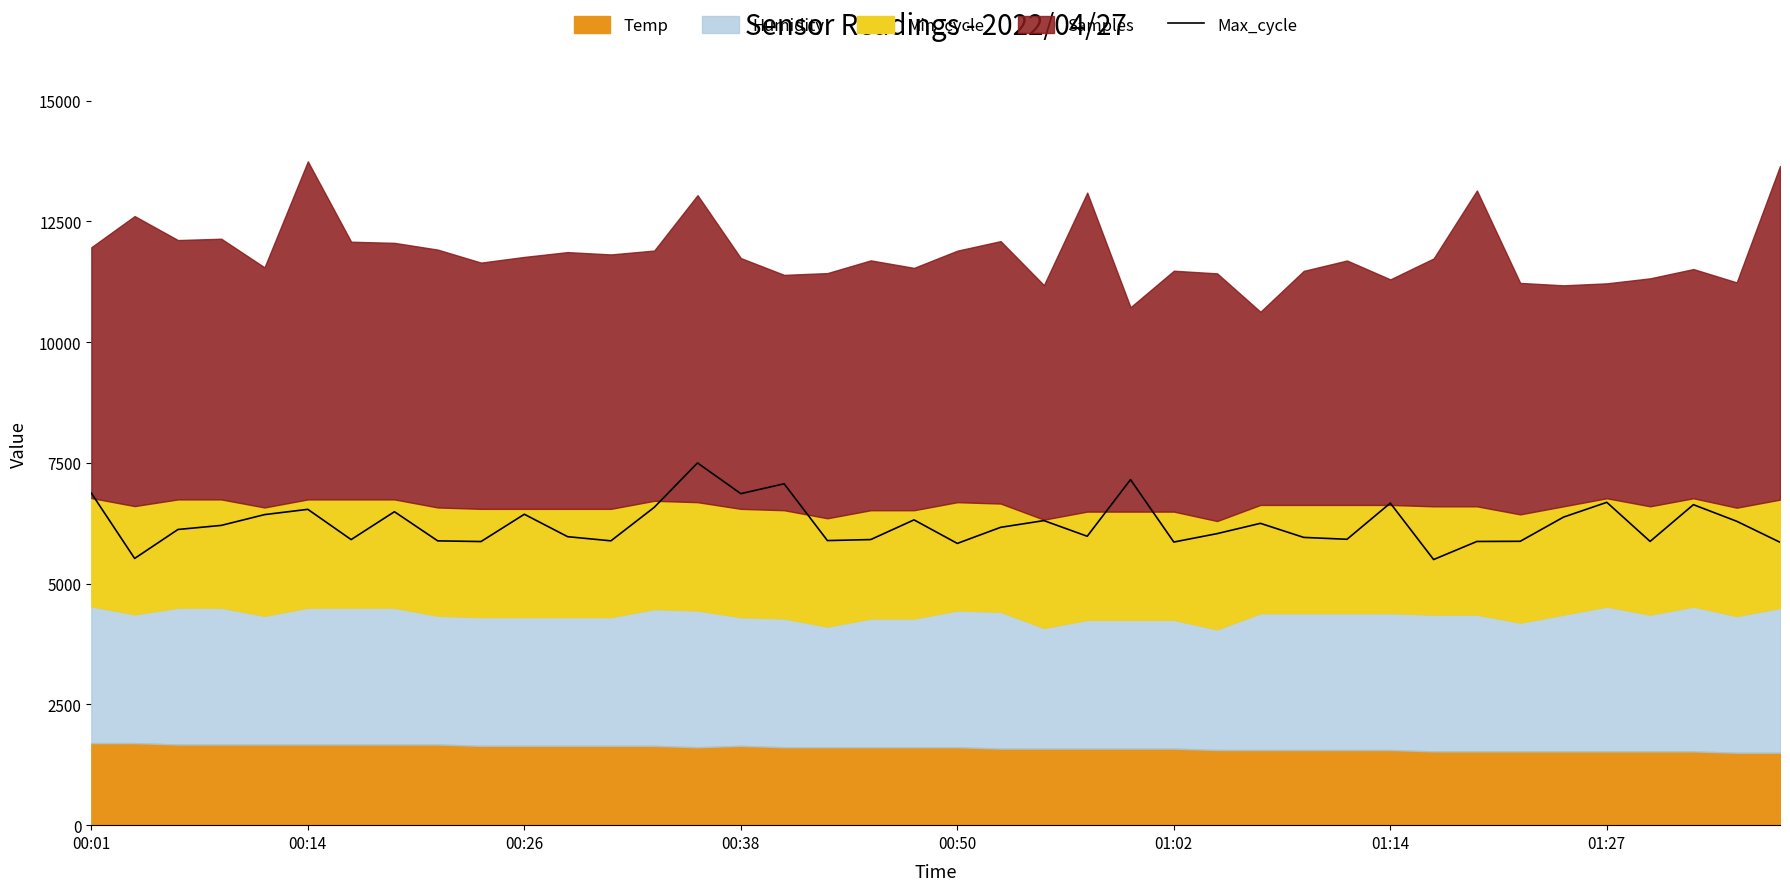

What is the lowest value of the Max_cycle series?

5500.0